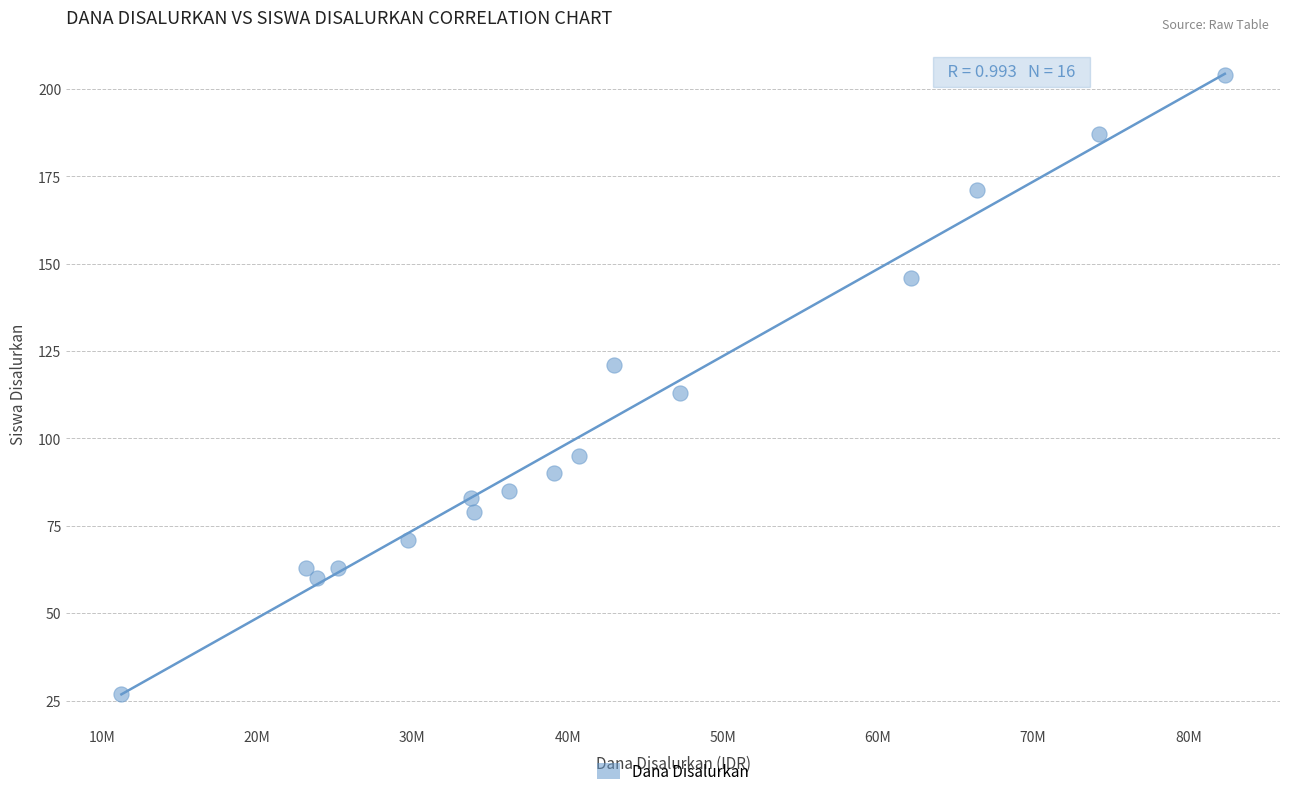

What Y value in the scatter plot is closest to 115?

113